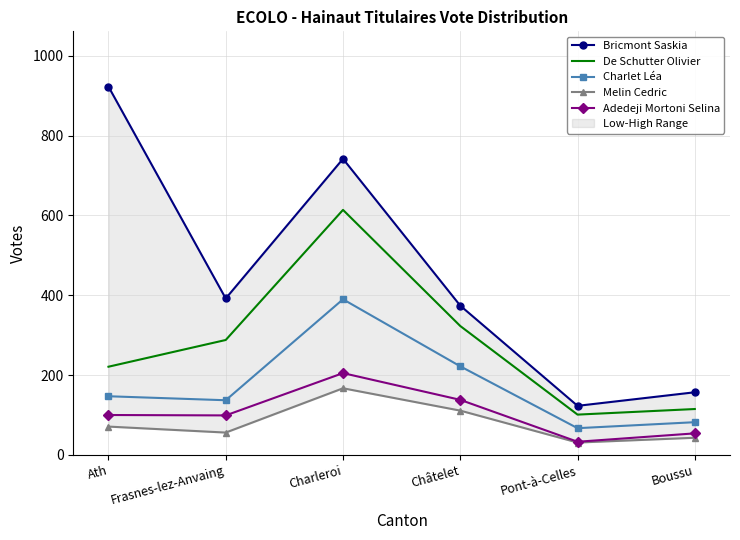

Where is Adedeji Mortoni Selina nearest to the value 119?

Ath